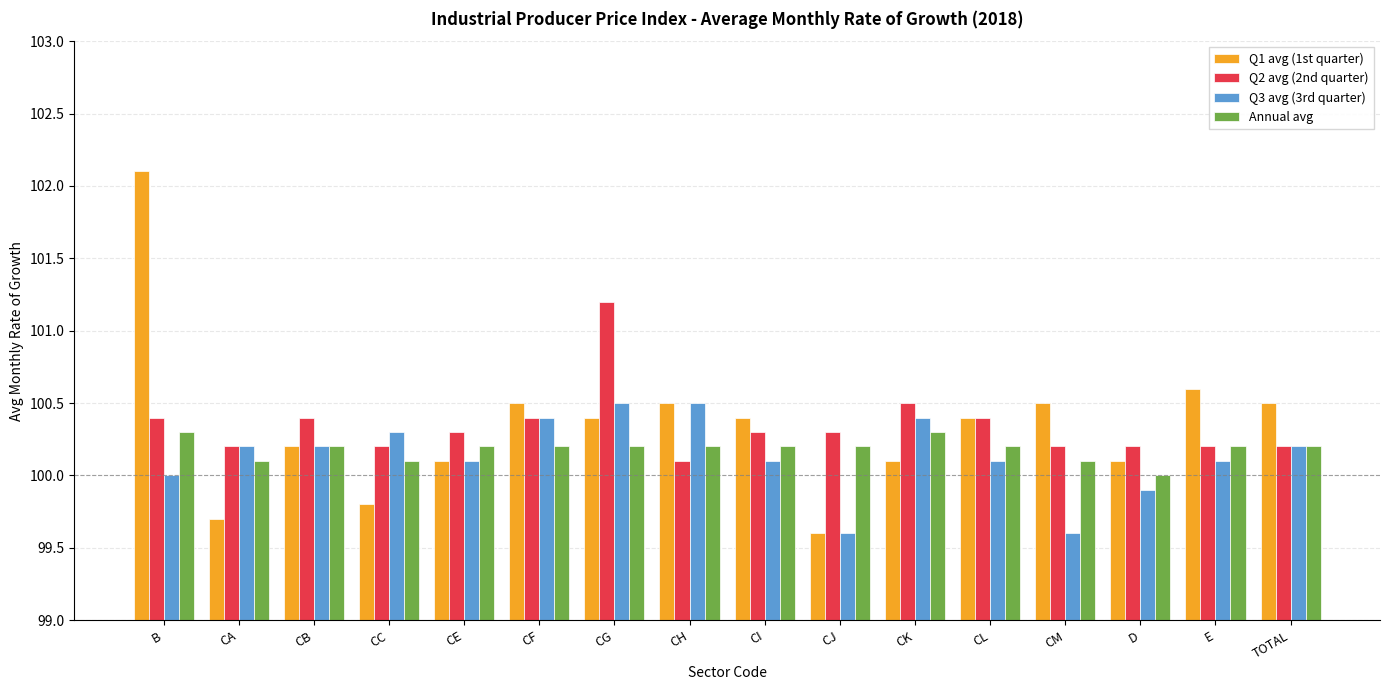

How many distinct data groups are displayed?

4